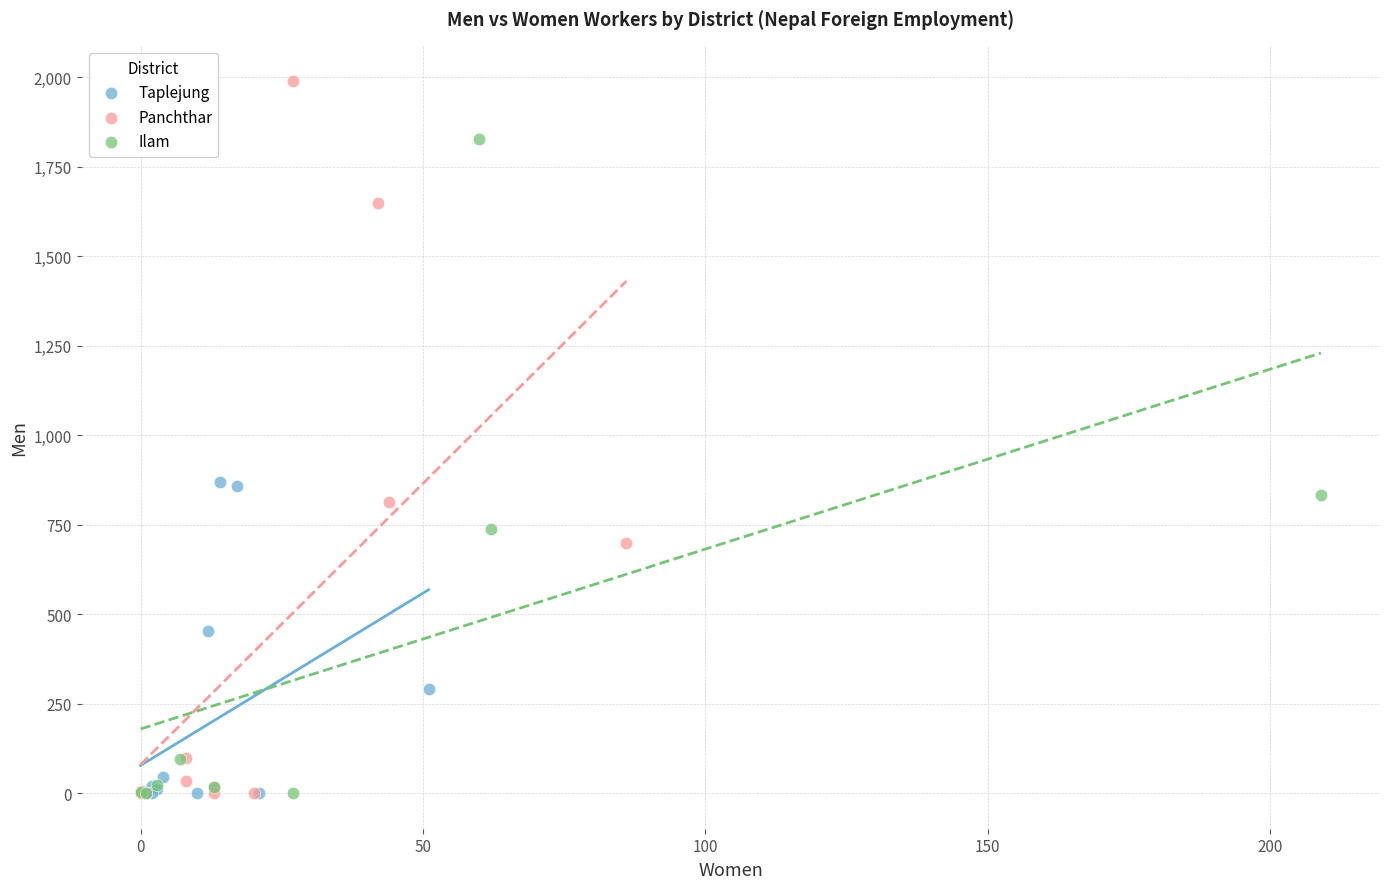

Which series contains the highest Y value?

Panchthar